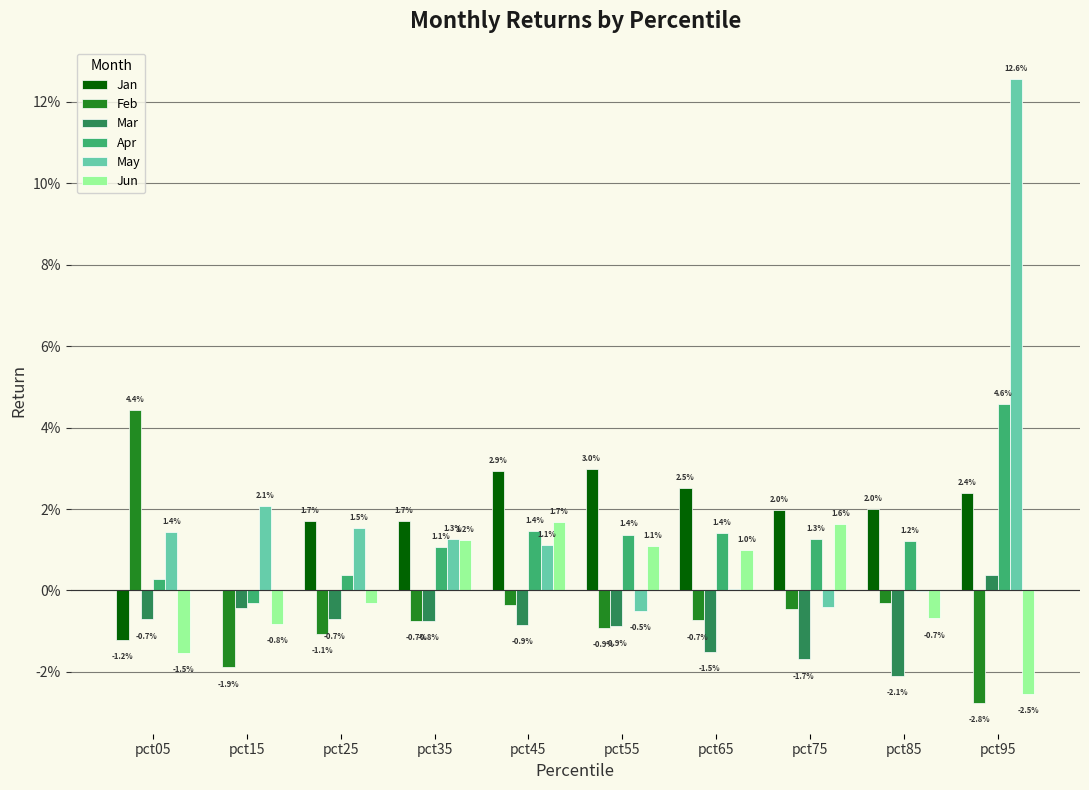

Does the chart contain stacked bars?

No